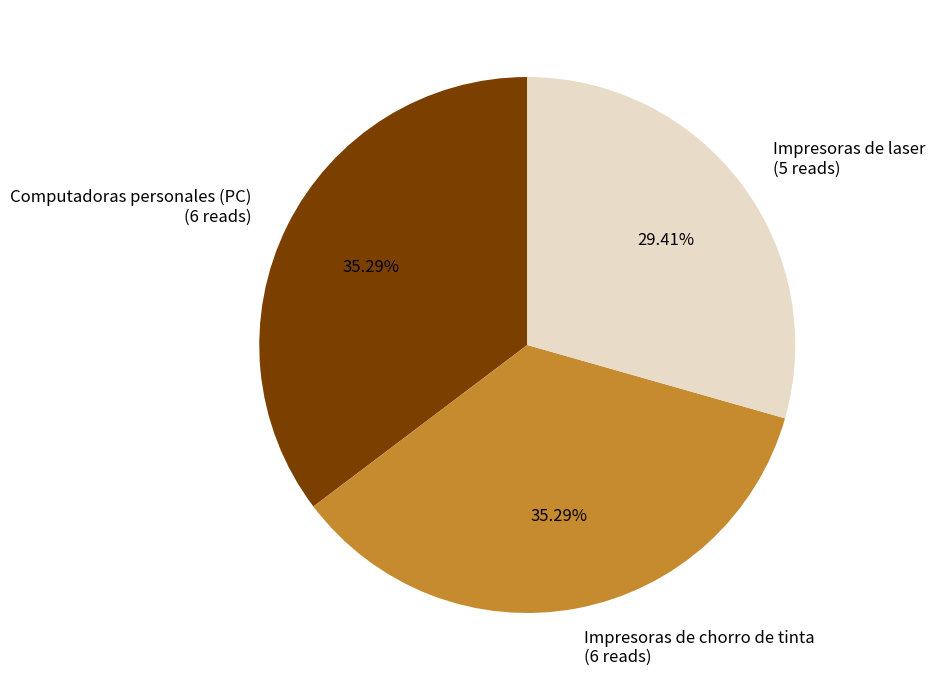

Is Impresoras de laser (5 reads) the majority of the pie?

No